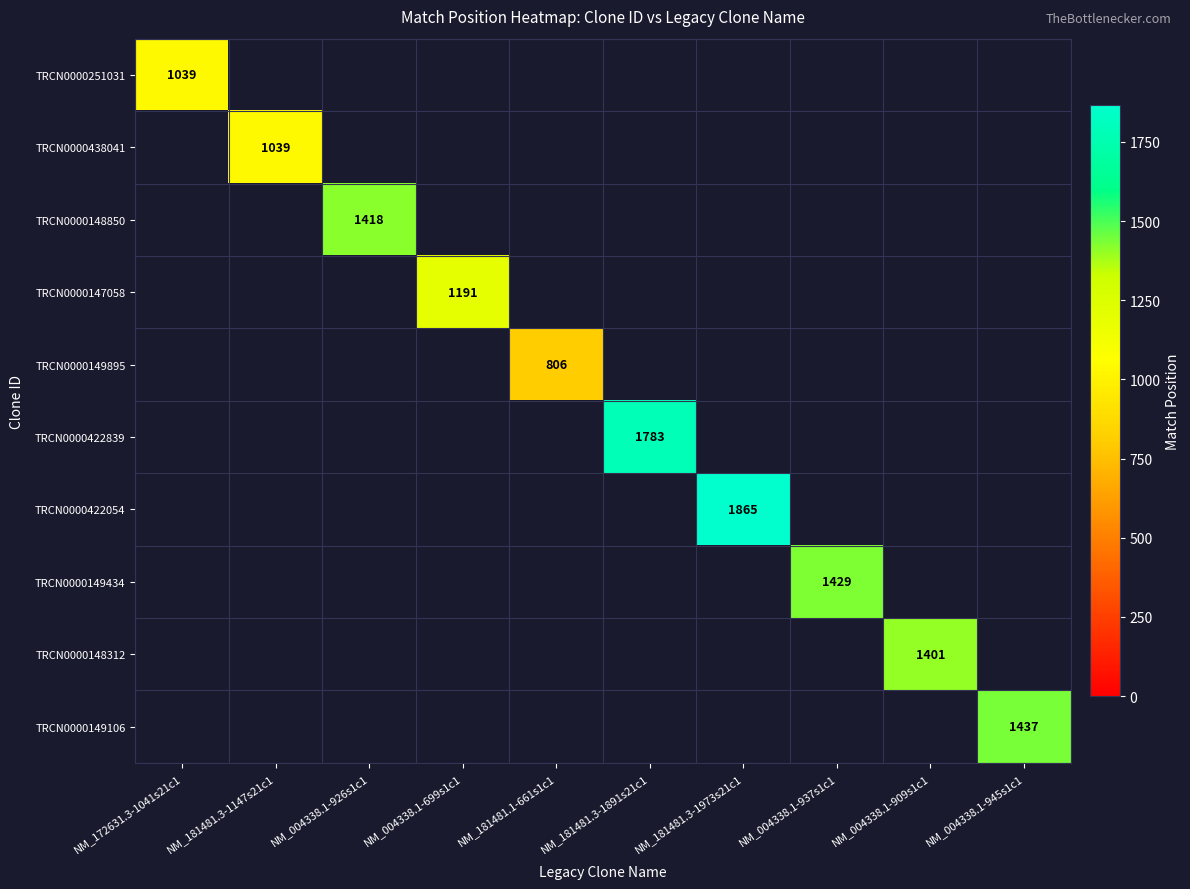

What is the greatest value displayed?

1865.0